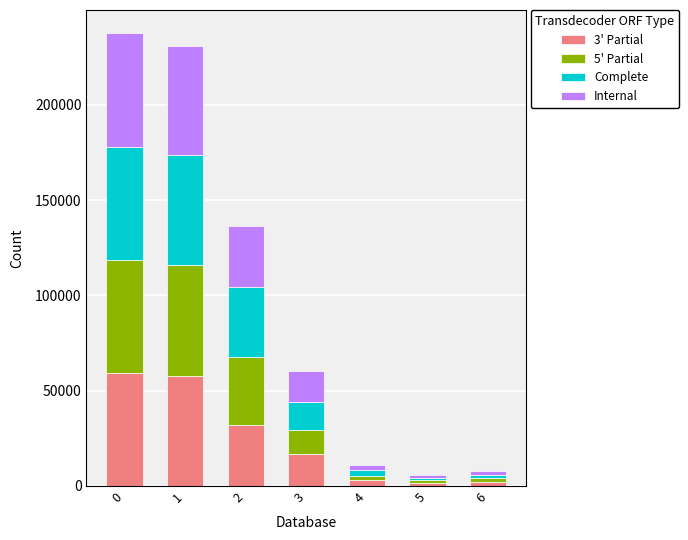

What is the difference between the maximum and minimum values in the 3' Partial series?

57755.3